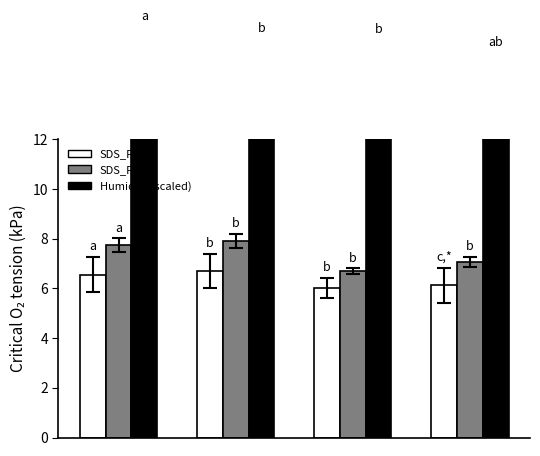

Are the bars grouped side by side (vs. stacked)?

Yes